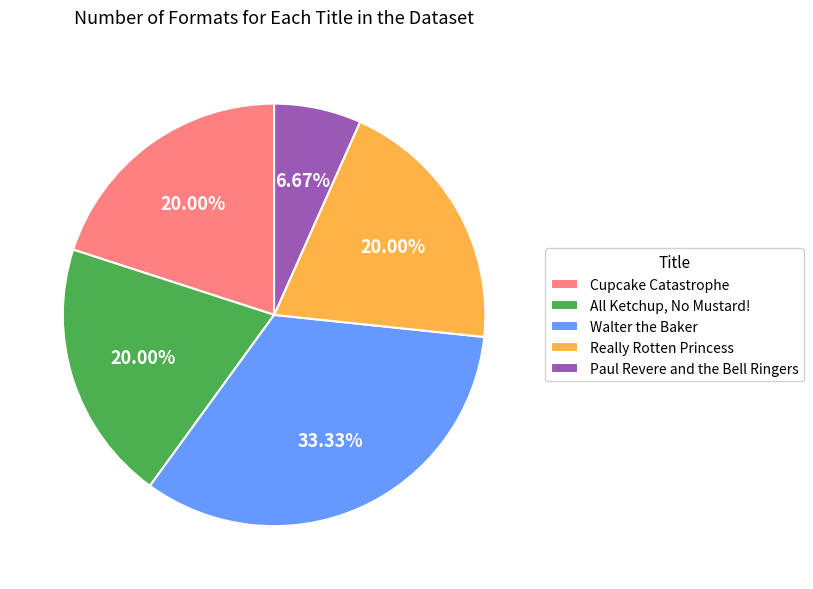

Which slice is the largest?

Walter the Baker